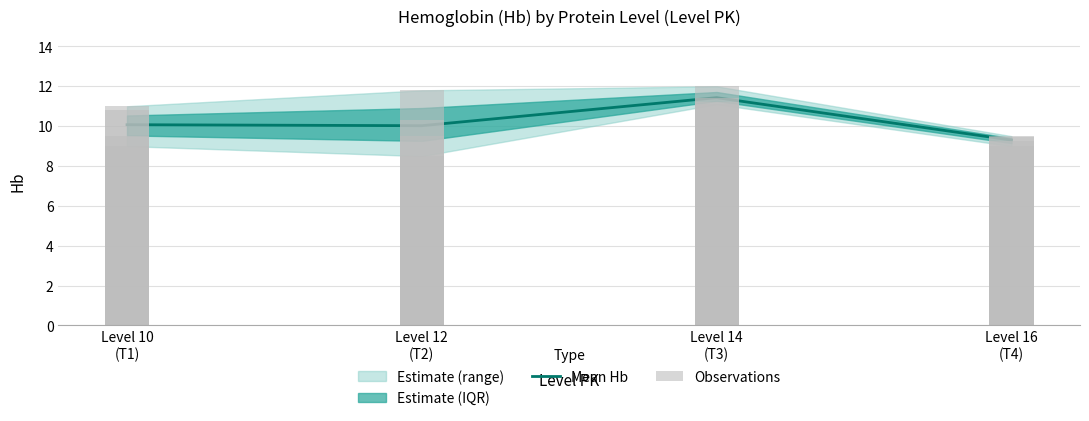

What position from the left is Level 12
(T2)?

2